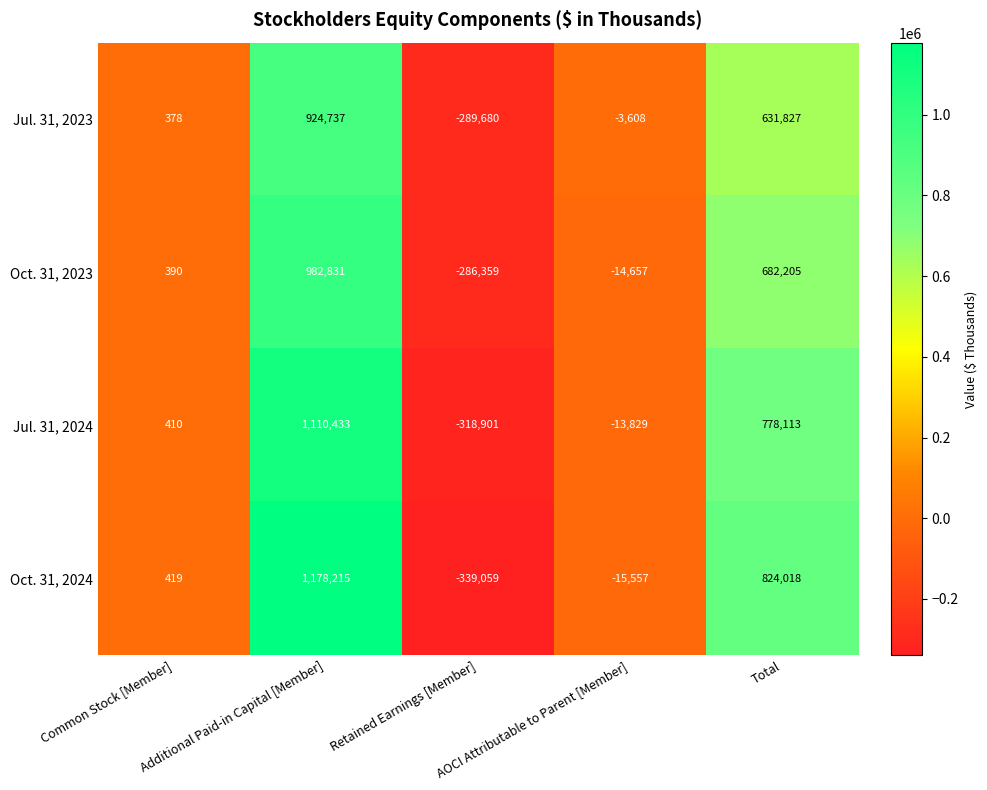

What is the difference between the Oct. 31, 2023 values at Retained Earnings [Member] and Common Stock [Member]?

286749